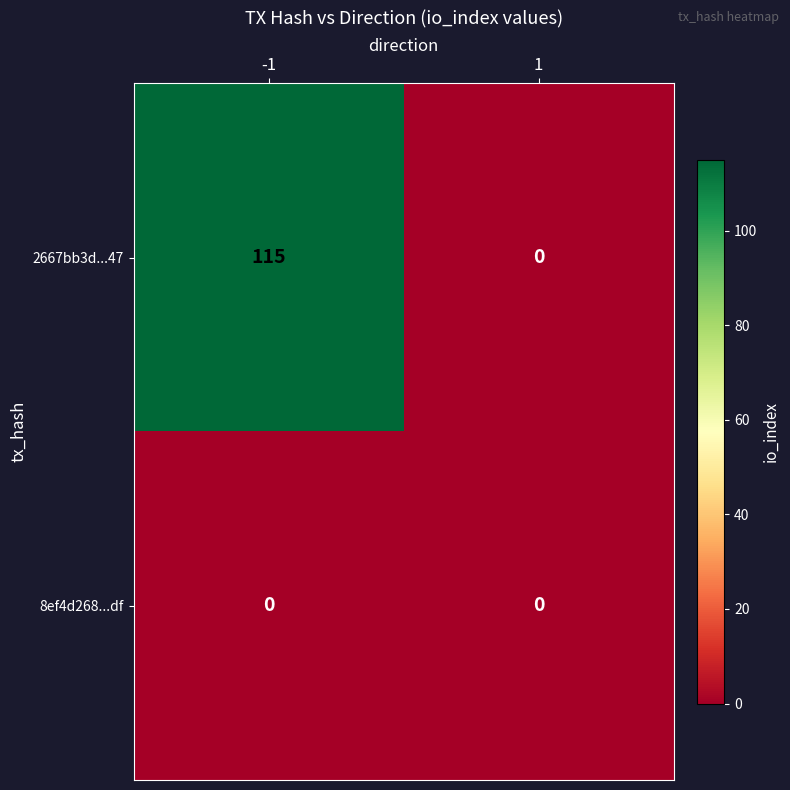

Which series has the largest total across all categories?

2667bb3d...47